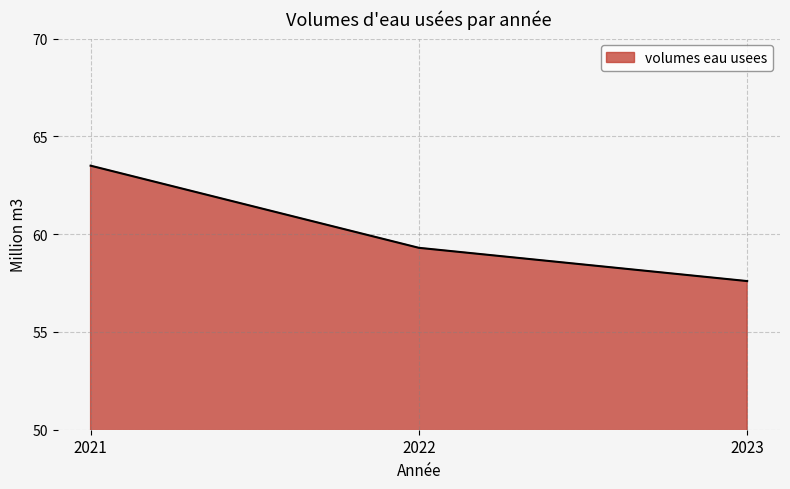

What is the difference between the values at 2022 and 2023?

1.7